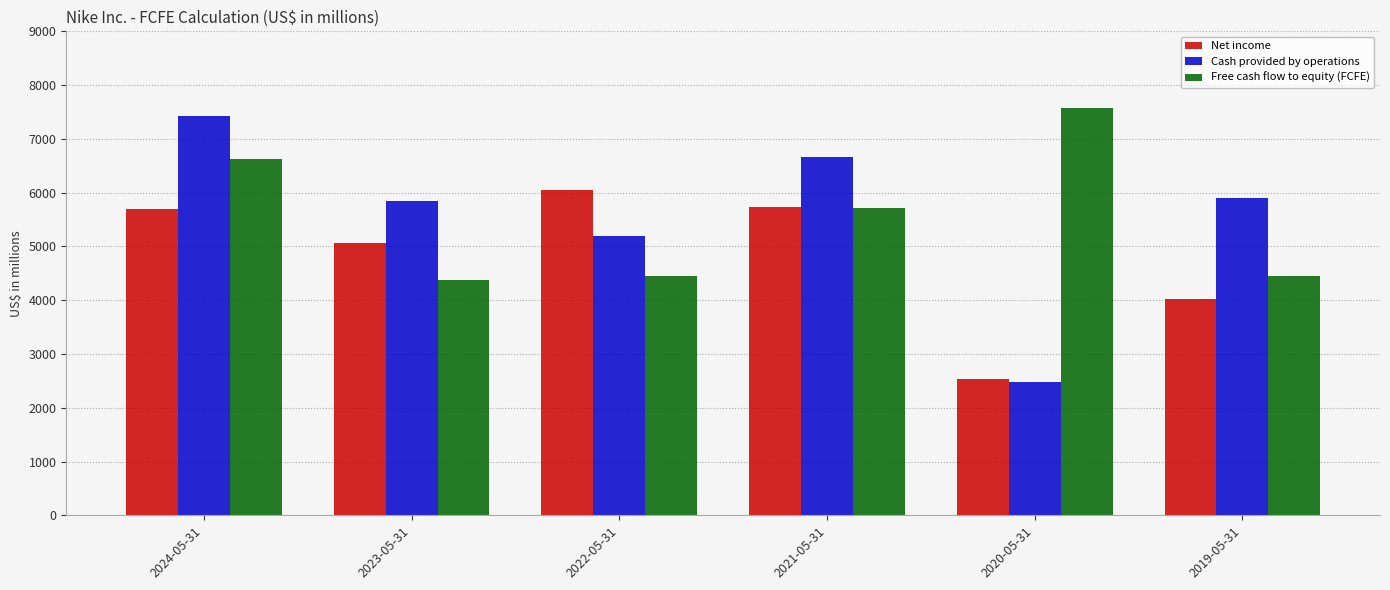

What is the difference between the second highest and minimum values in the Net income series?

3188